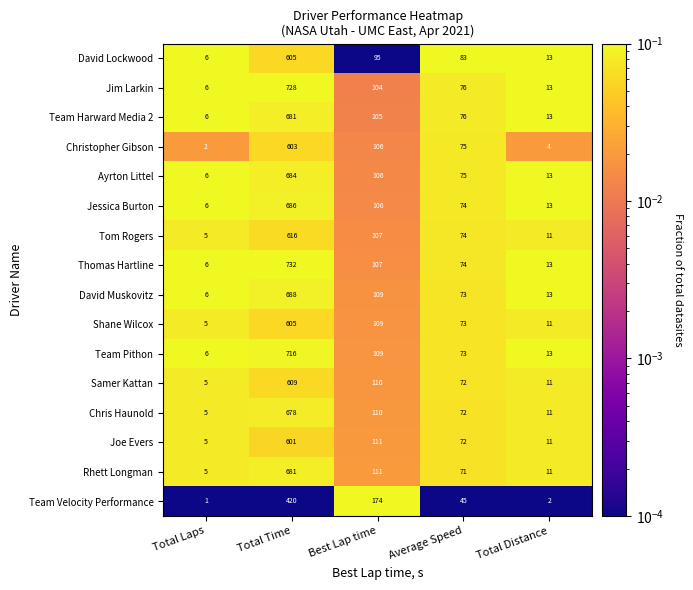

Which series has the largest total across all categories?

Thomas Hartline